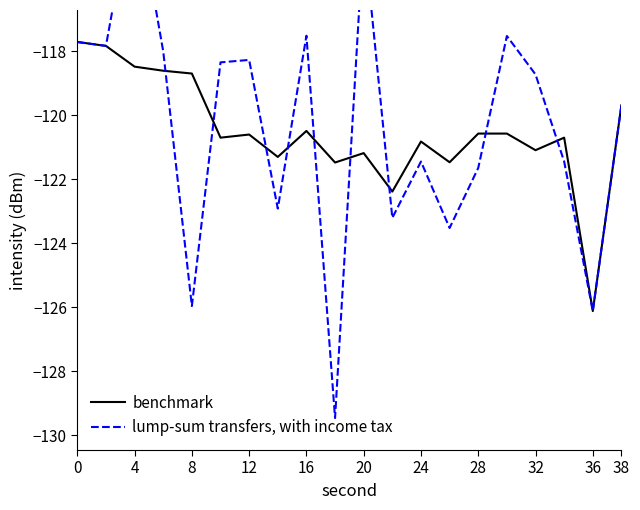

What are all the series names shown in the legend?

benchmark, lump-sum transfers, with income tax